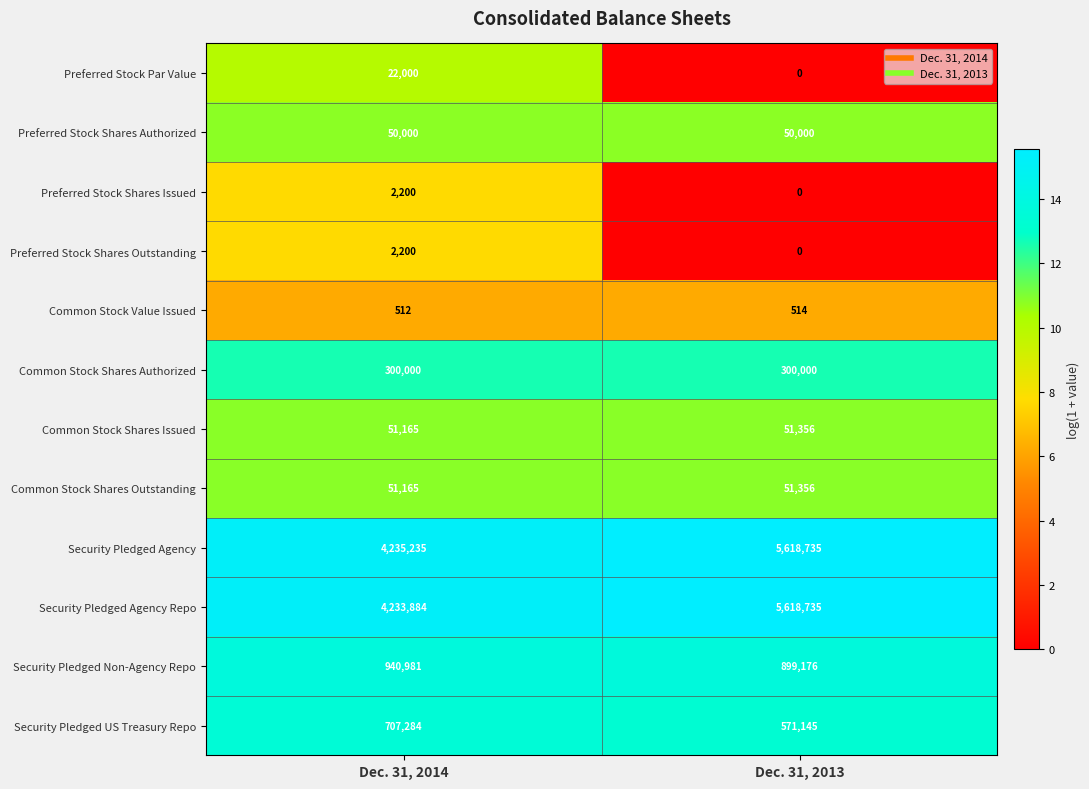

Rank the categories by Security Pledged US Treasury Repo value from lowest to highest.

Dec. 31, 2013, Dec. 31, 2014